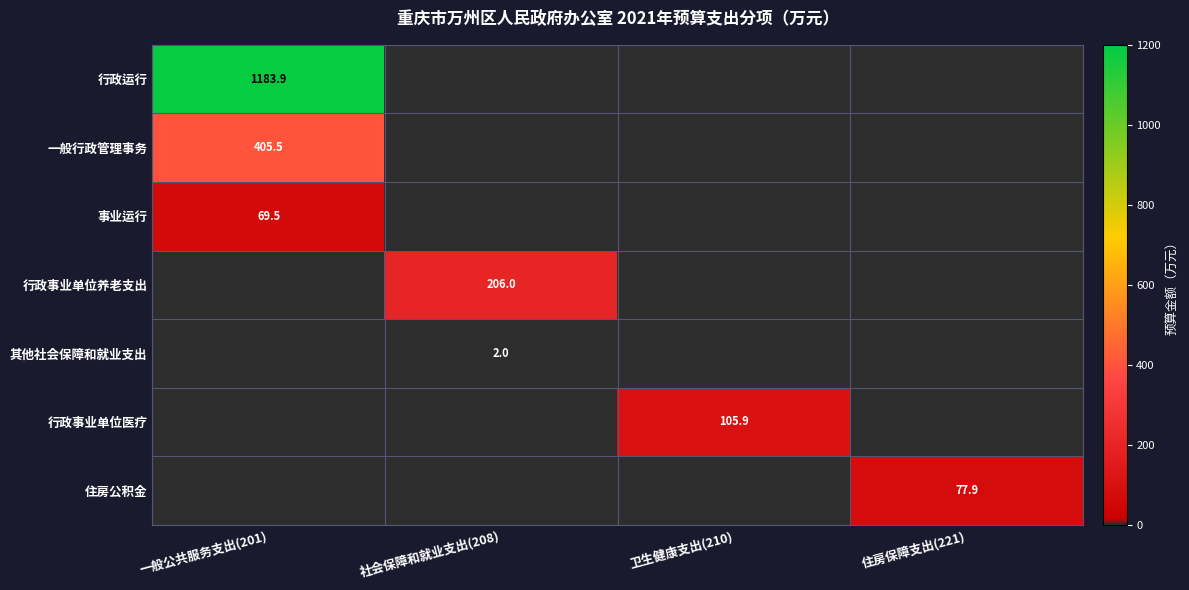

At which category is the sum across all series the highest?

一般公共服务支出(201)